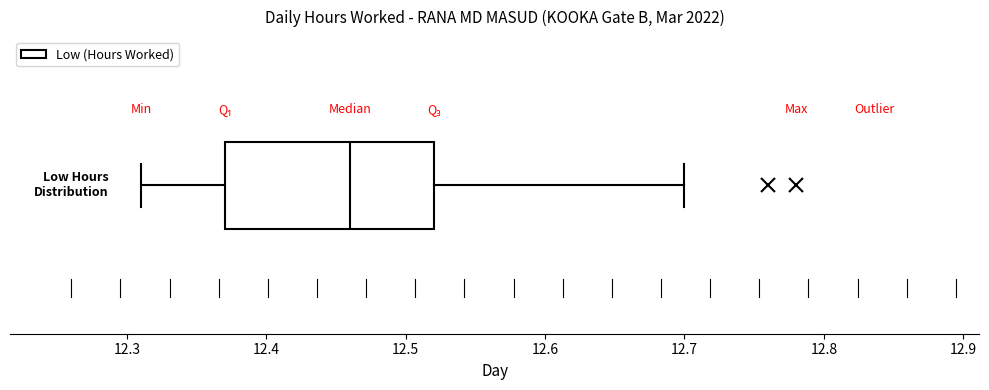

Read this box plot against the x-axis: the position of the median line, the range covered by the box, and the ends of both whiskers. The values are not printed on the chart, so give them approximately, as read against the axis.

median 12.46, box 12.37 to 12.52, whiskers 12.31 to 12.70